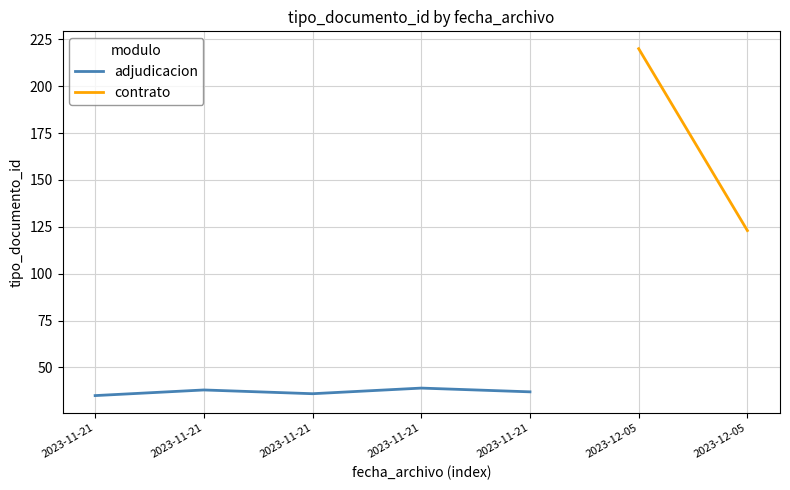

True or false: the data shows 55 at 2023-11-21.

False